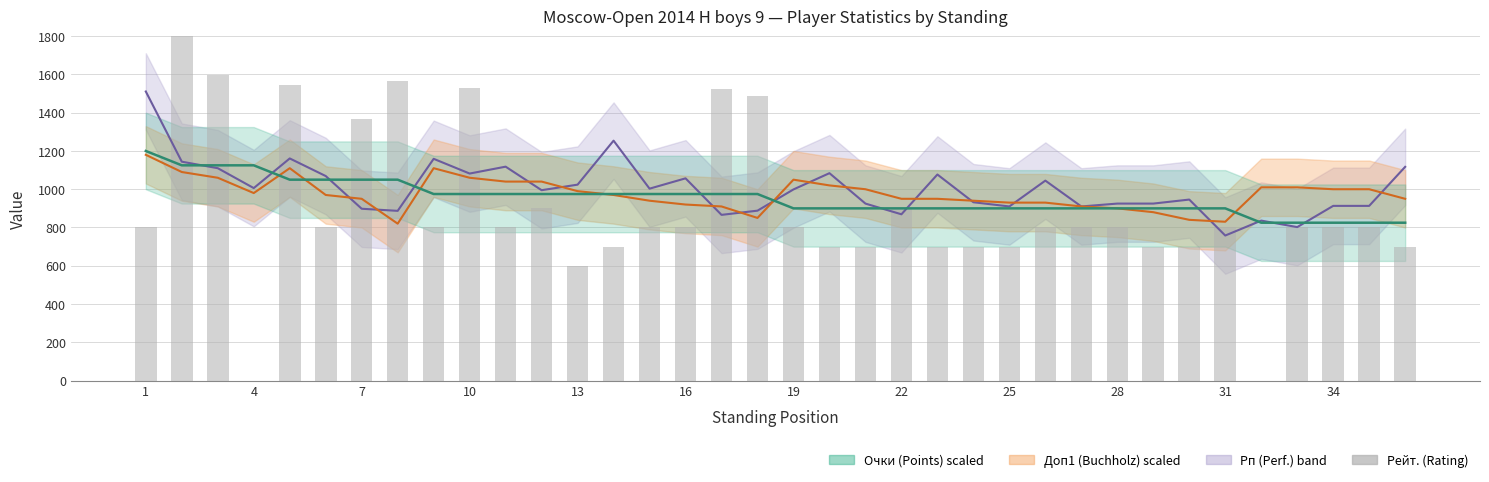

What is the minimum value for Очки (Points) scaled?

825